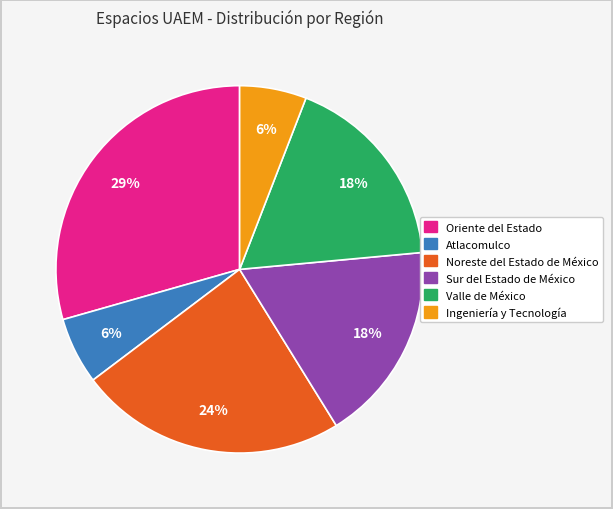

Which category has the biggest portion of the pie?

Oriente del Estado